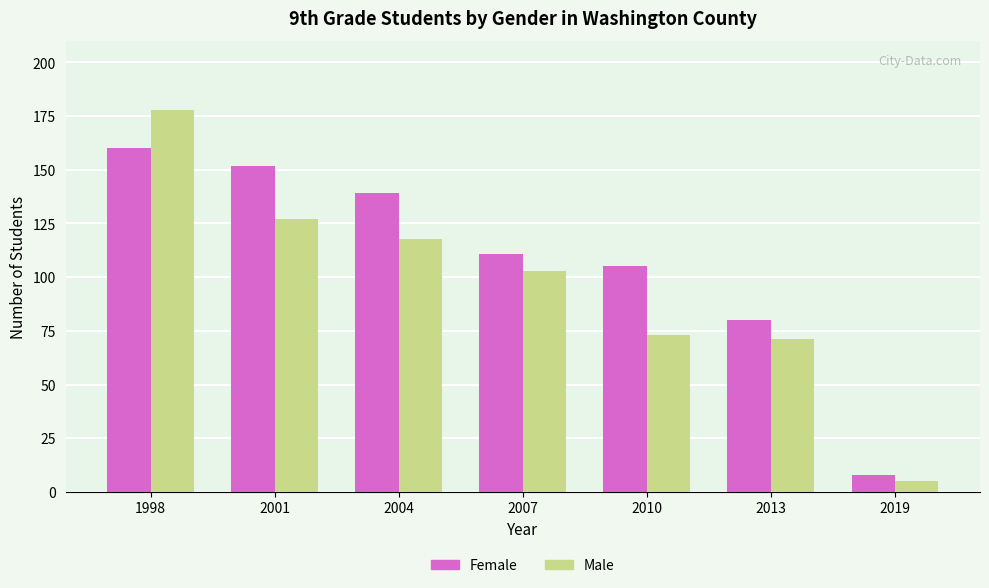

Is it true that Female equals 38 at 2013?

False